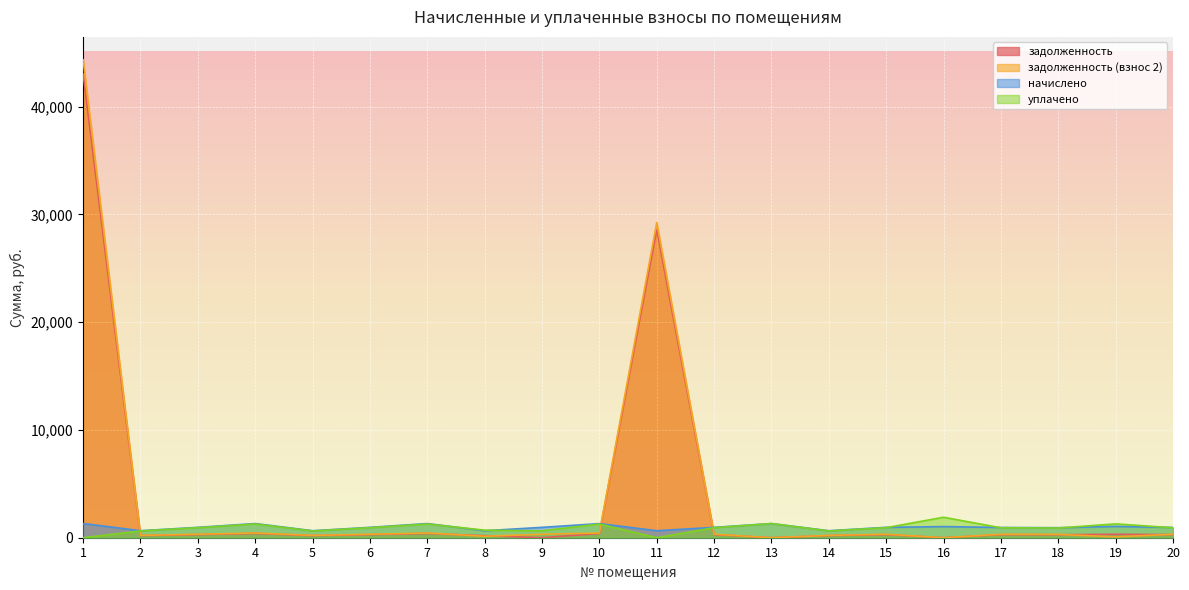

At which label does уплачено reach its minimum?

1